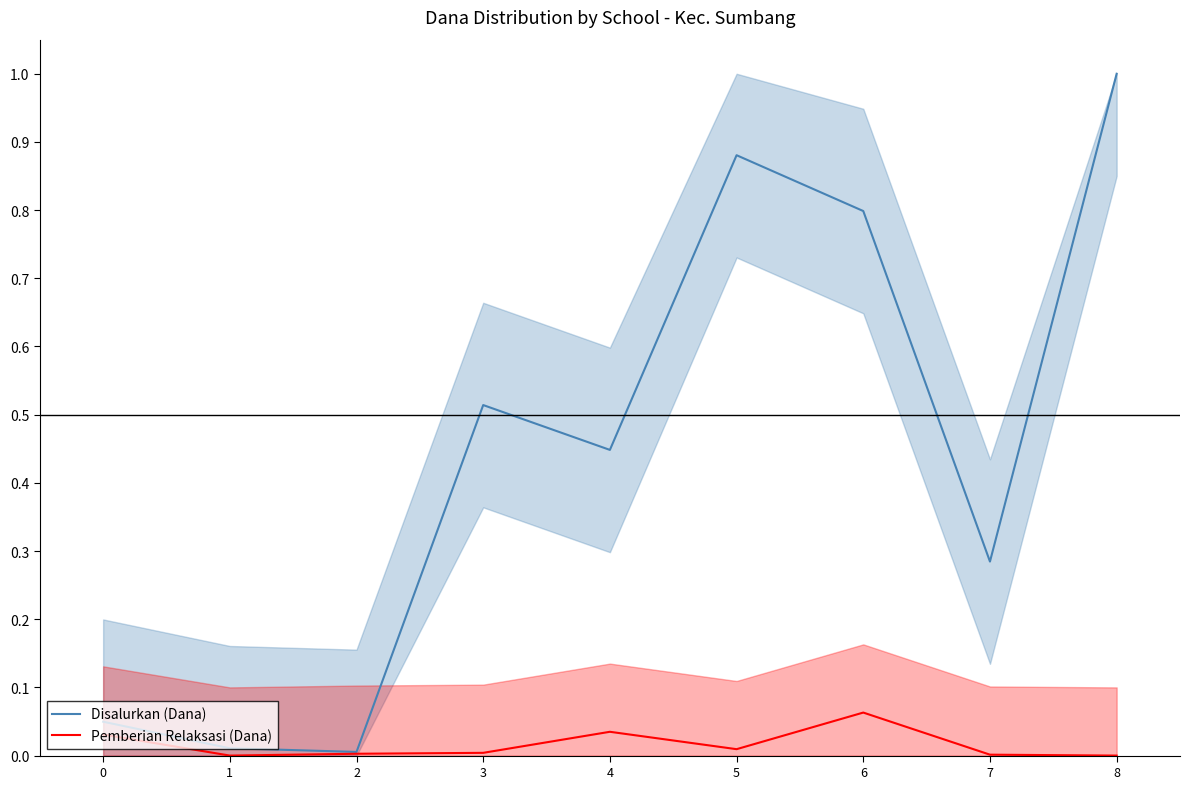

Which series has the largest total across all categories?

Disalurkan (Dana)